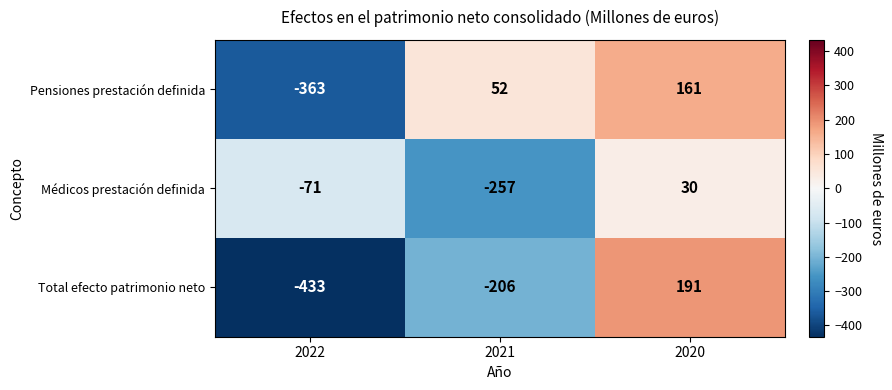

At which category is the sum across all series the highest?

2020